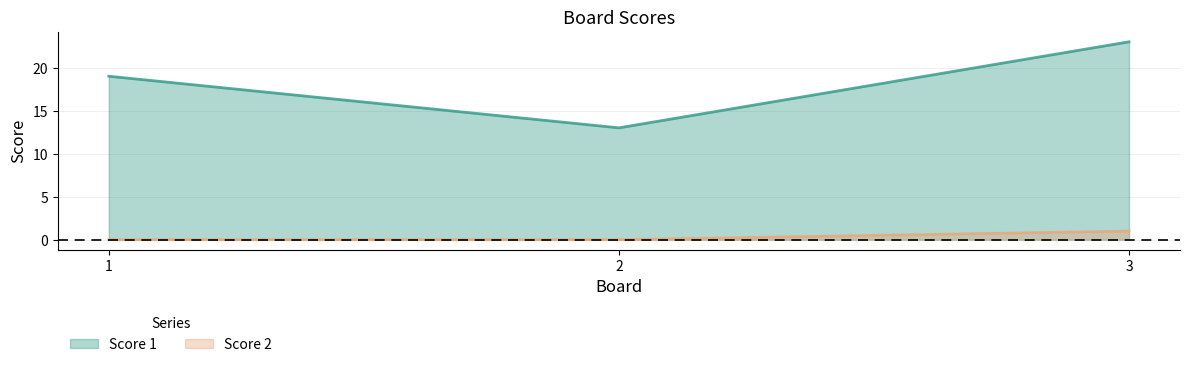

True or false: Score 2 has a value of 1 at 3.

True